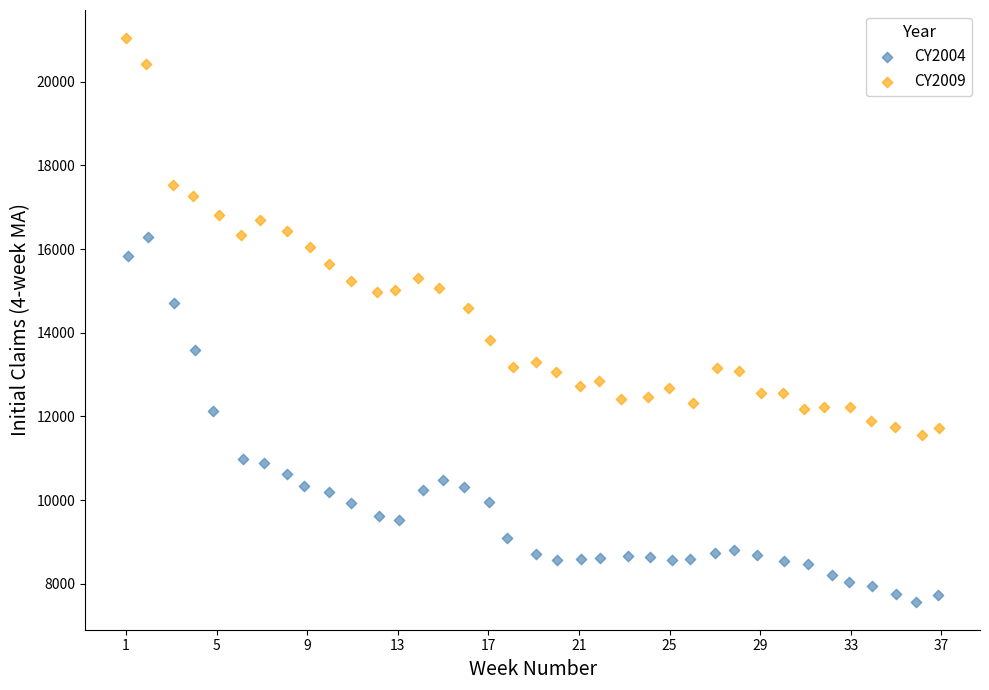

Which series has the widest spread of Y values?

CY2009